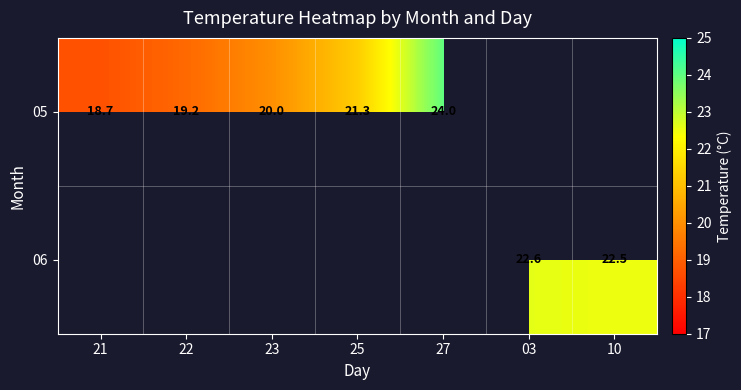

Which category has the lowest value across all series?

21